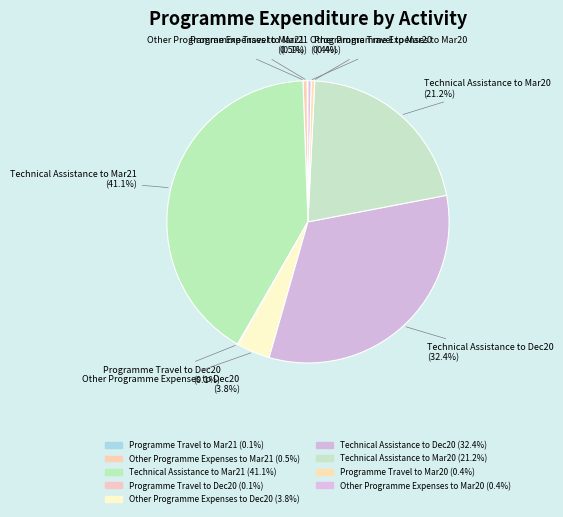

What percentage is the Technical Assistance to Mar21 slice, to the nearest percent?

41%